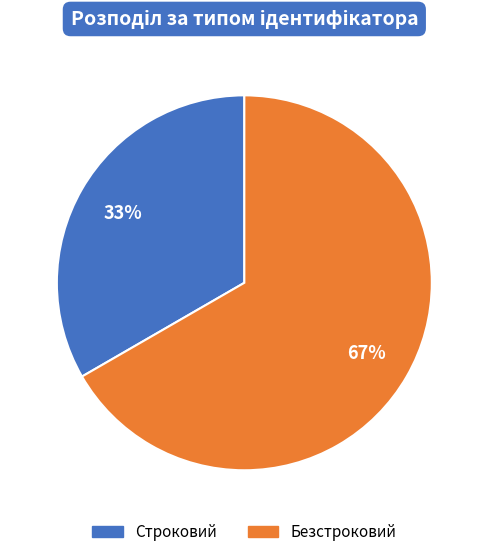

Do Строковий and Безстроковий together represent more than half of the pie?

Yes